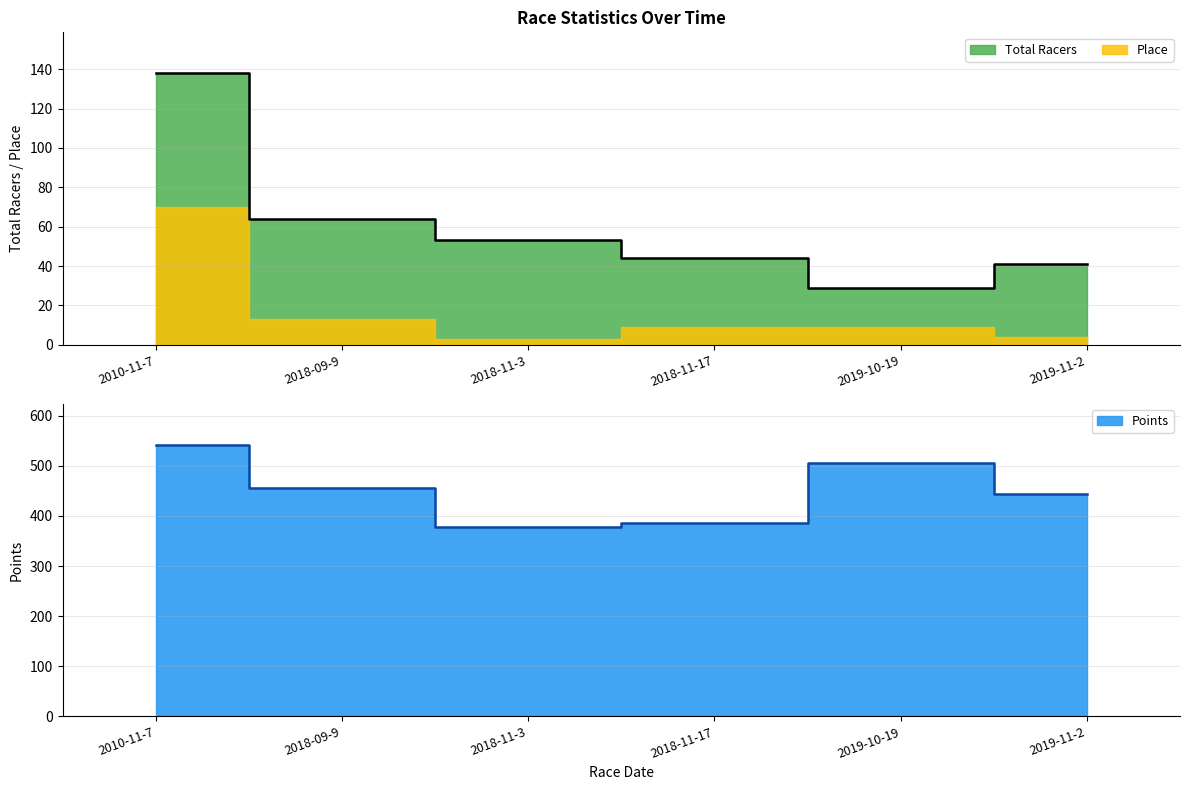

True or false: Total Racers and Points cross at least once.

False